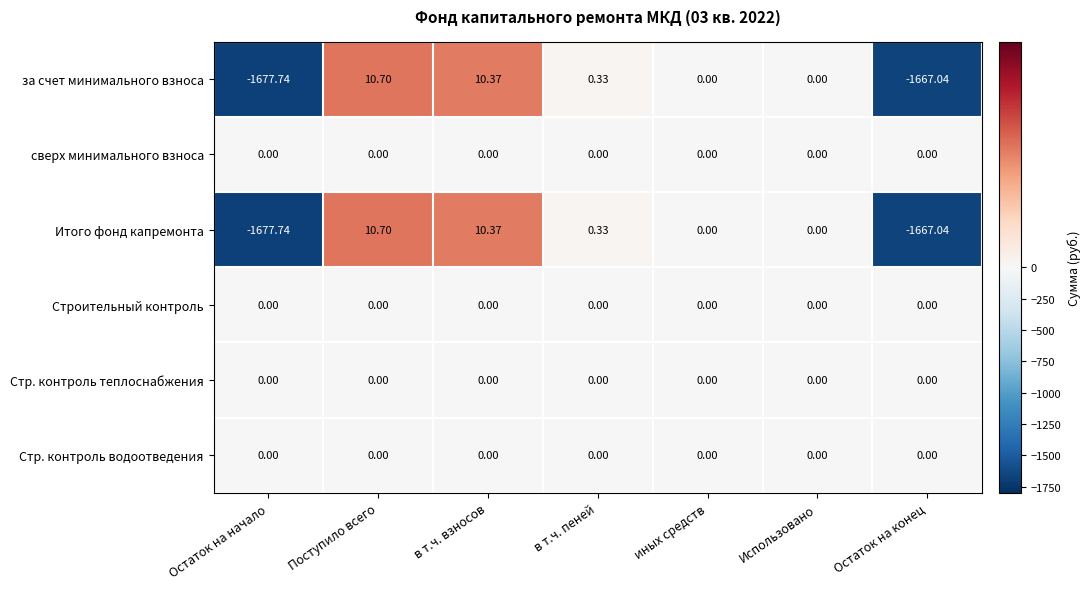

Count the number of data series in this chart.

6